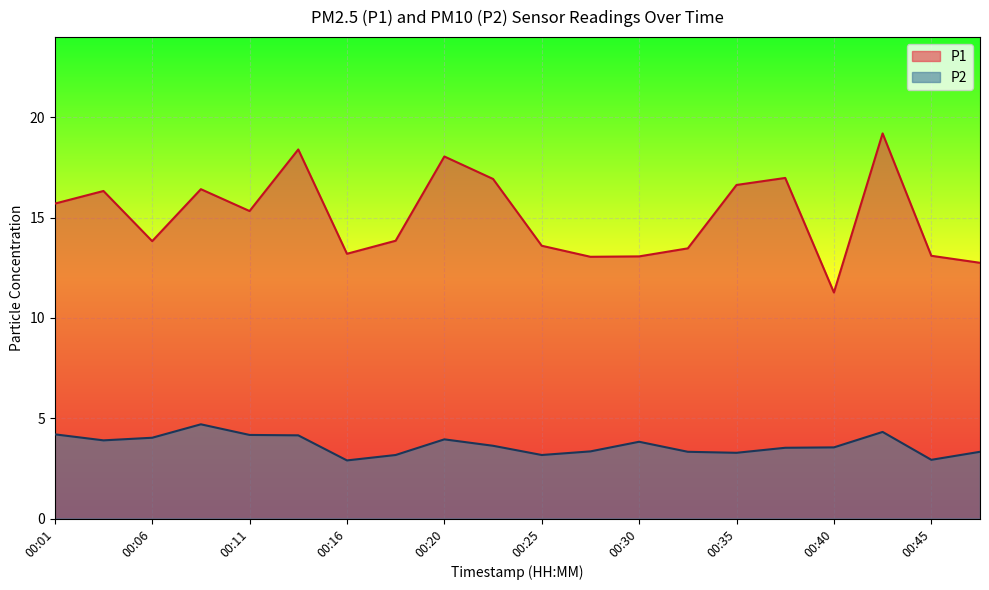

How many values in the P1 series exceed 15?

10